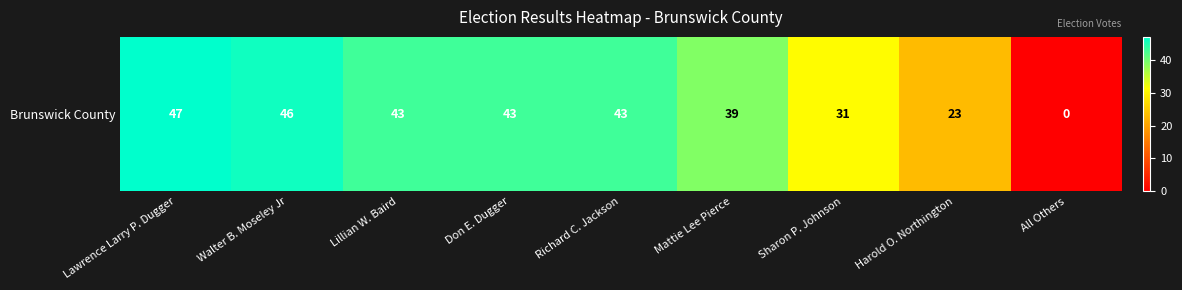

What is the sum of the values at Harold O. Northington and Richard C. Jackson?

66